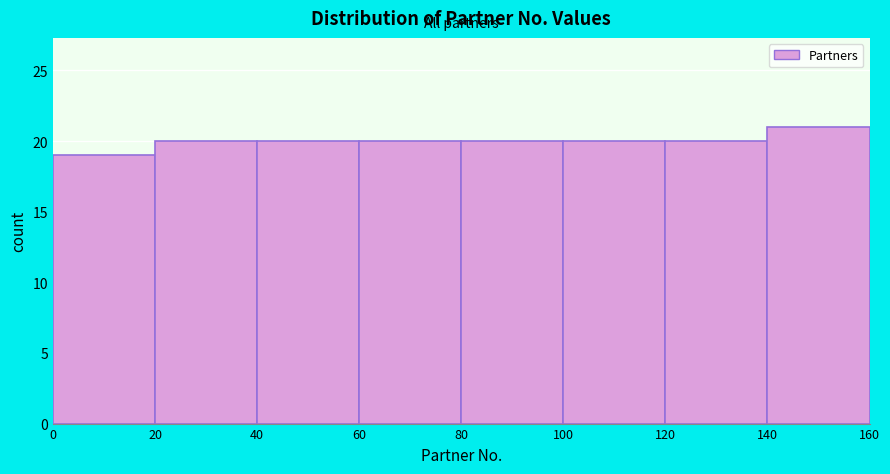

Reading left to right, transcribe this chart: for each bar, give the range it covers on the x-axis and its height. The values are not printed on the chart, so give them approximately, as read against the axis.

0 to 20: 19
20 to 40: 20
40 to 60: 20
60 to 80: 20
80 to 100: 20
100 to 120: 20
120 to 140: 20
140 to 160: 21